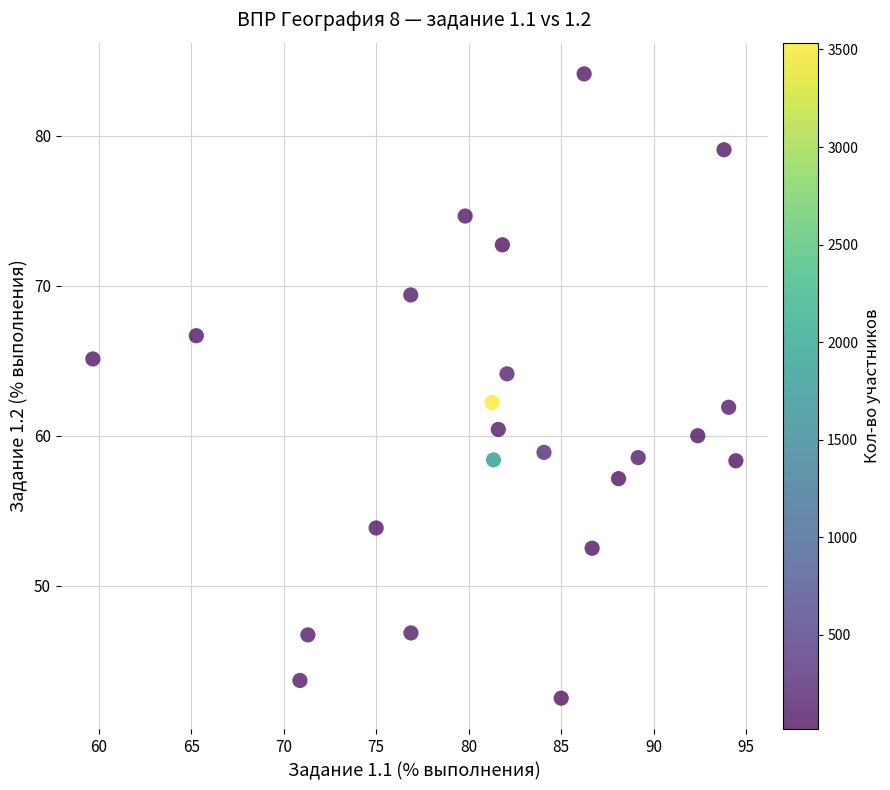

What is the range of Y values (max minus min)?

41.6